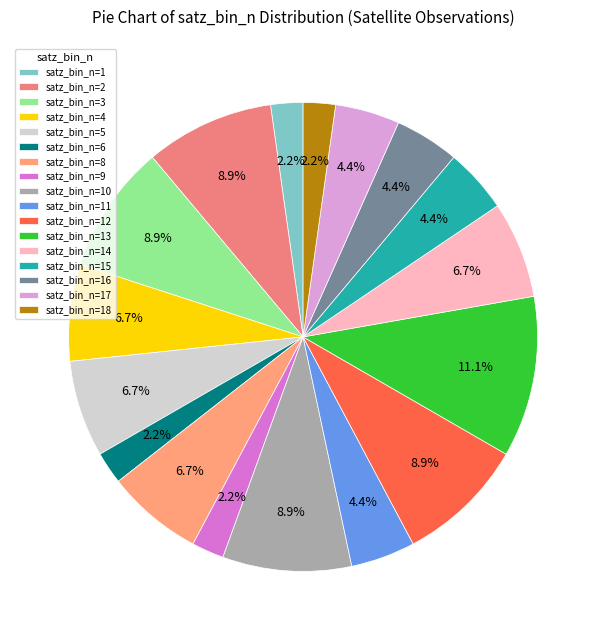

How many segments does this pie chart have?

17